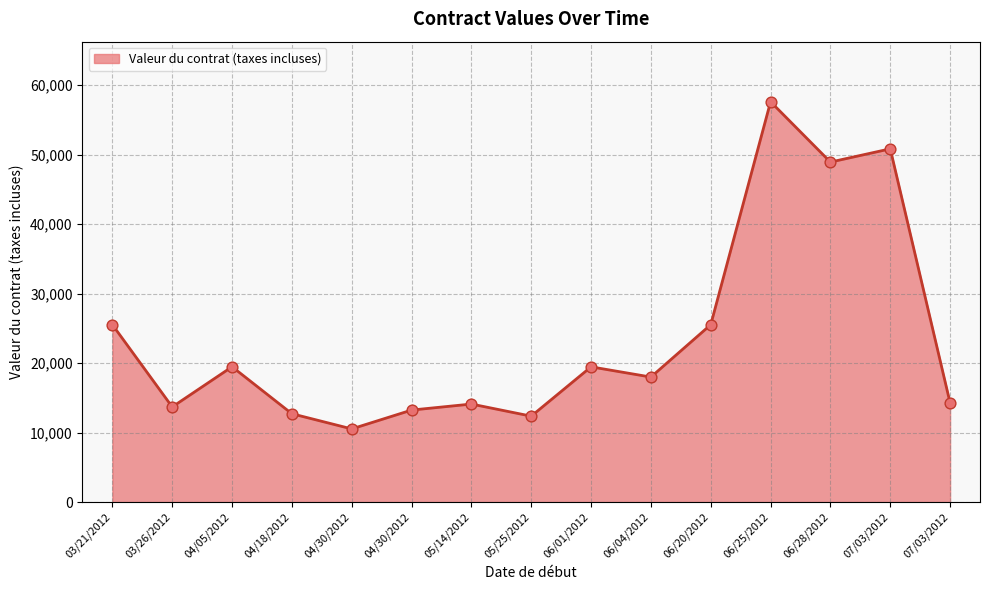

Between 06/25/2012 and 04/05/2012, which is larger?

06/25/2012